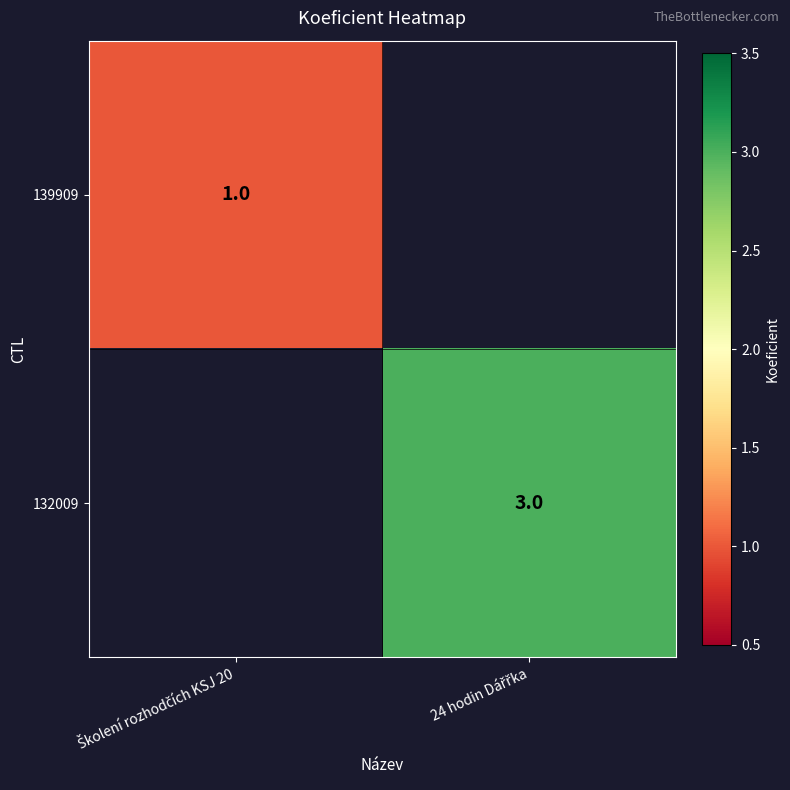

Count the number of data series in this chart.

2